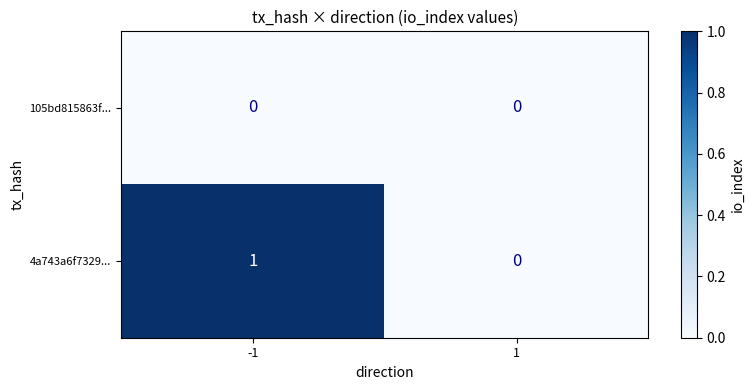

Which series has the largest total across all categories?

4a743a6f7329...